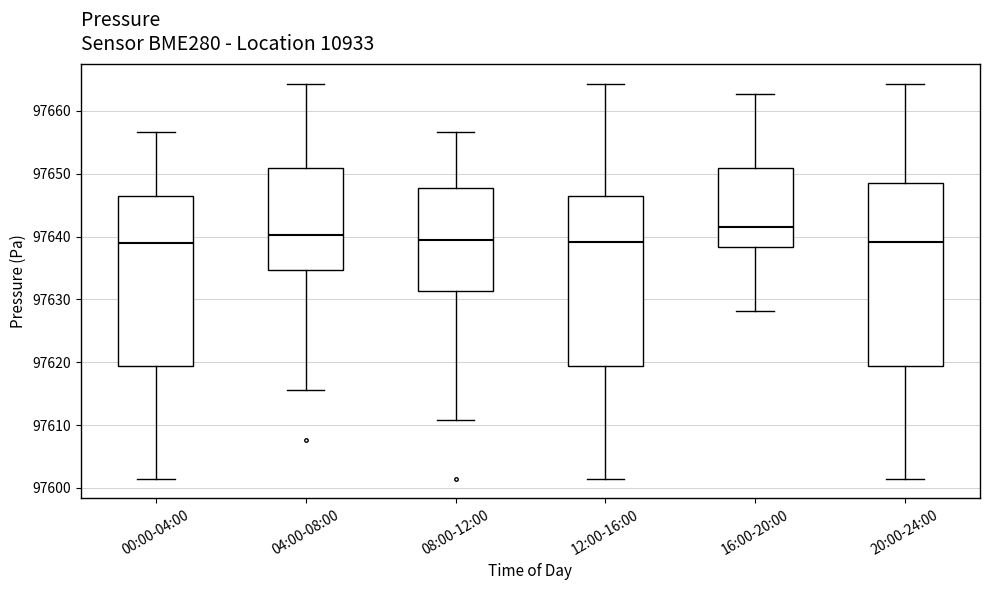

Which box is the tallest, from its lower edge to its upper edge?

20:00-24:00